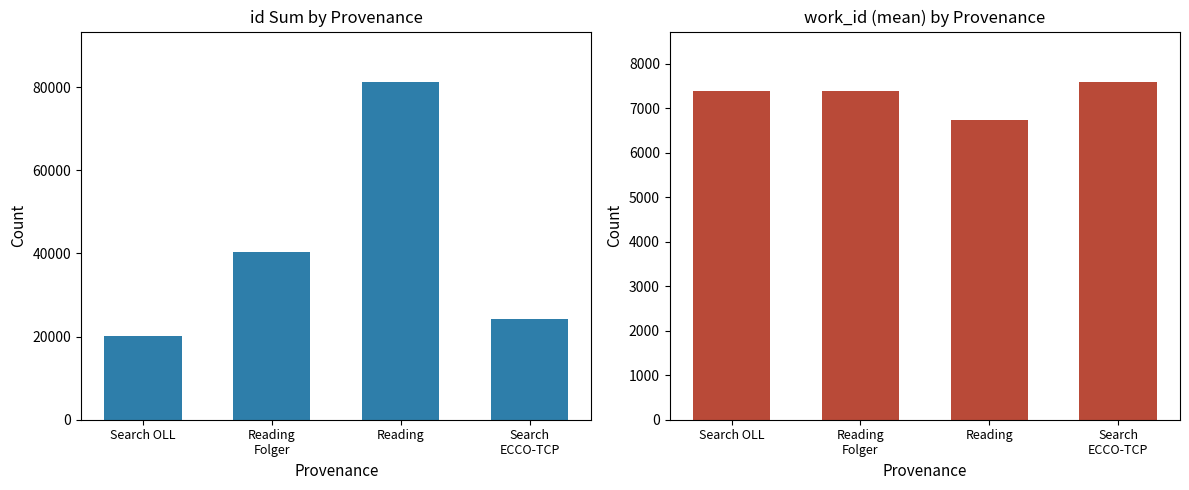

Rank the series by their maximum value, from lowest to highest.

work_id, id